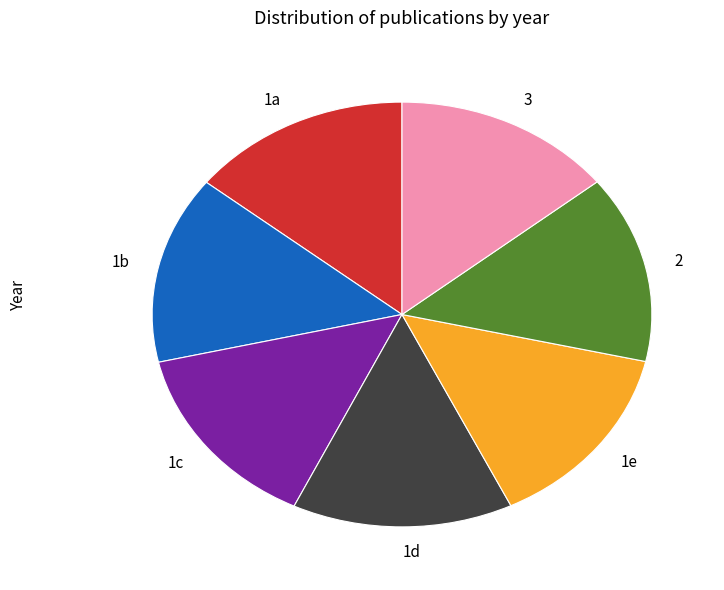

The 2 slice represents 23% of the pie. True or false?

False